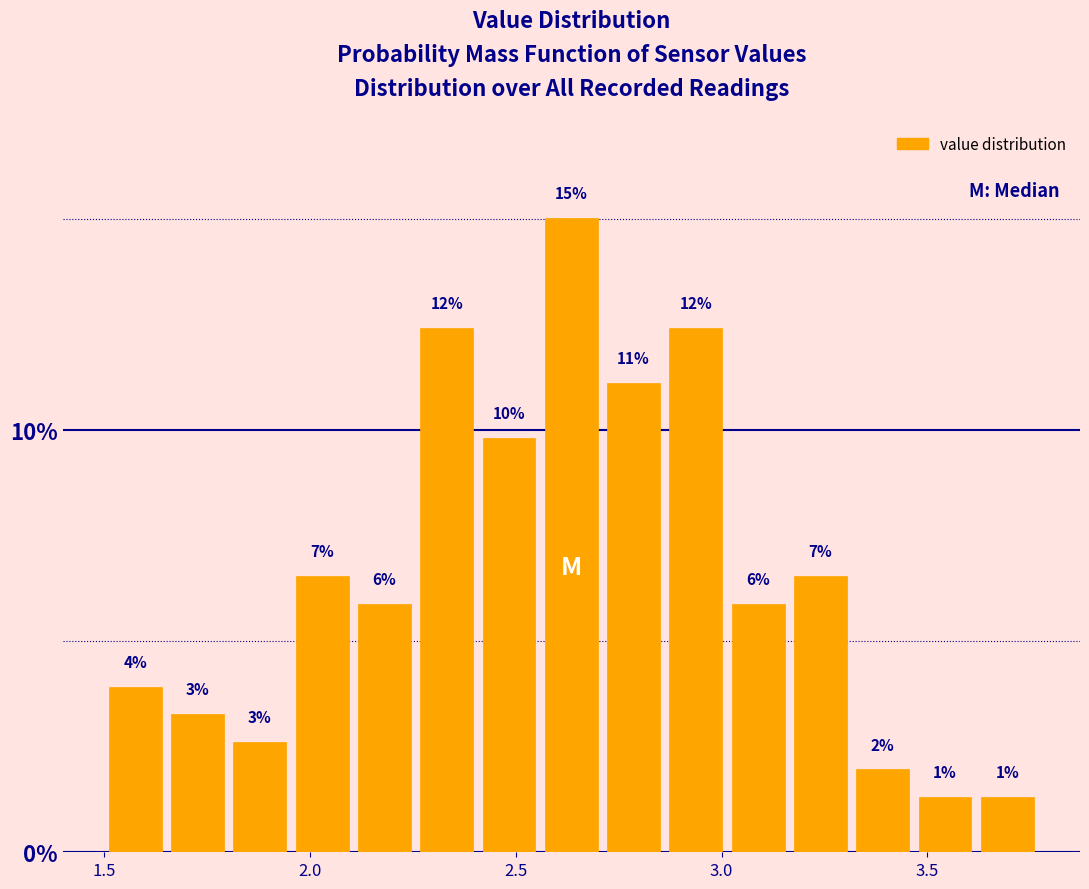

Read against the x-axis, roughly where is the centre of the tallest bar?

2.65